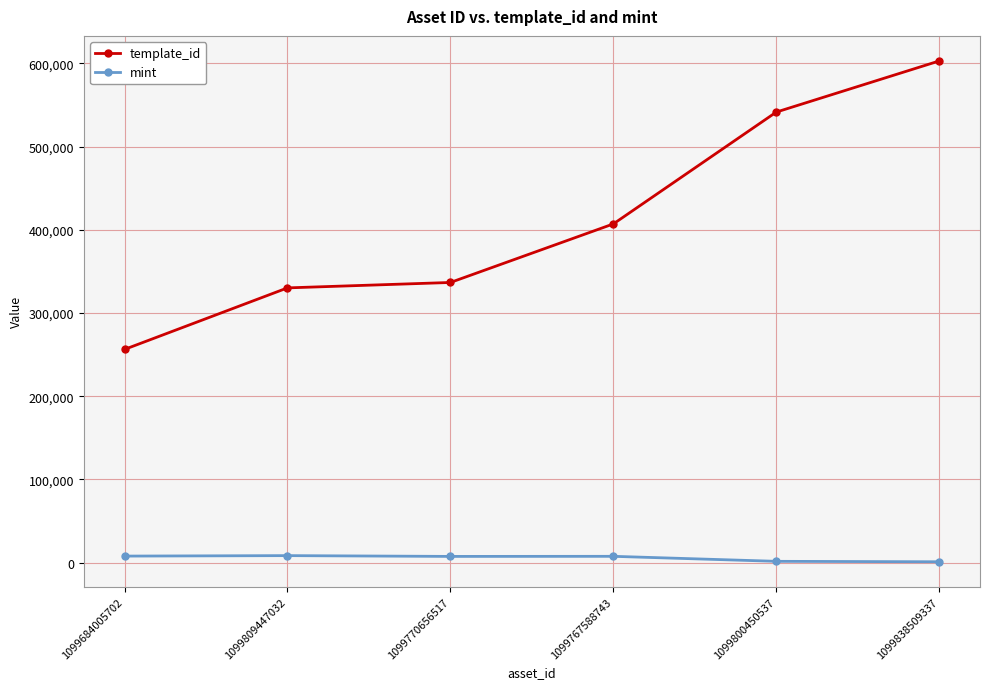

What is the average value of the mint series?

5535